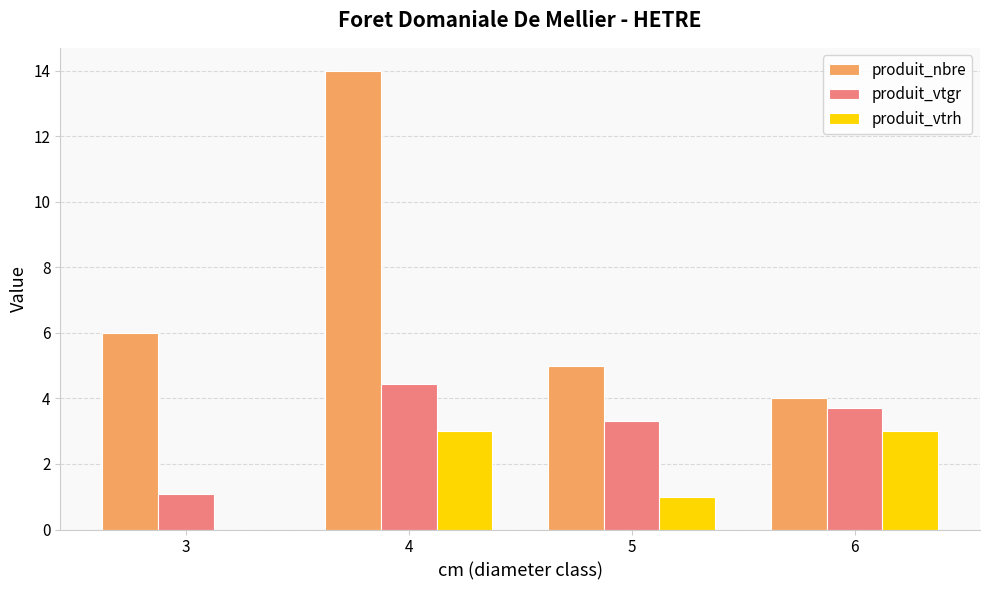

Where is produit_vtgr nearest to the value 2?

3